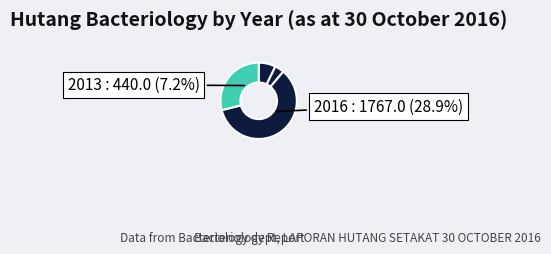

To the nearest percent, what is the difference between the 2014 and 2013 slice percentages?

3%